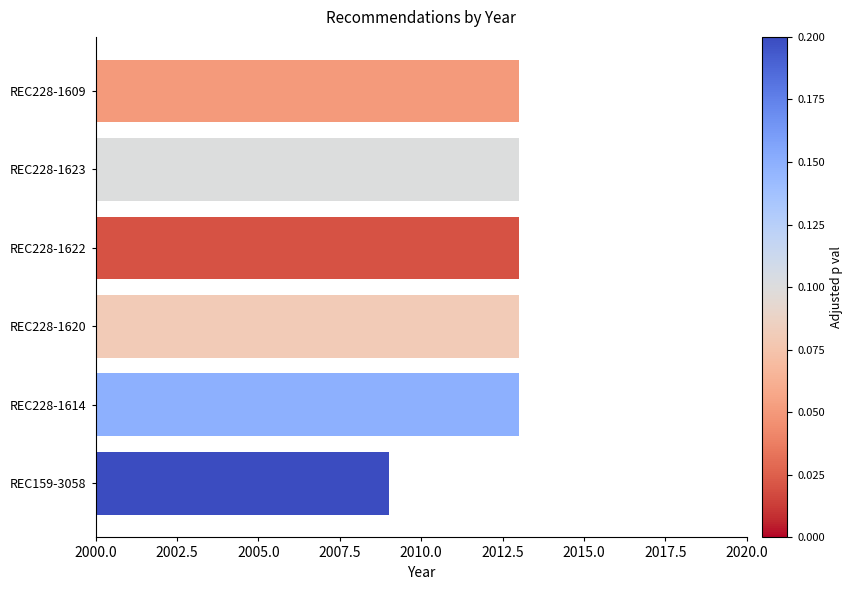

What is the approximate value at REC159-3058?

2009